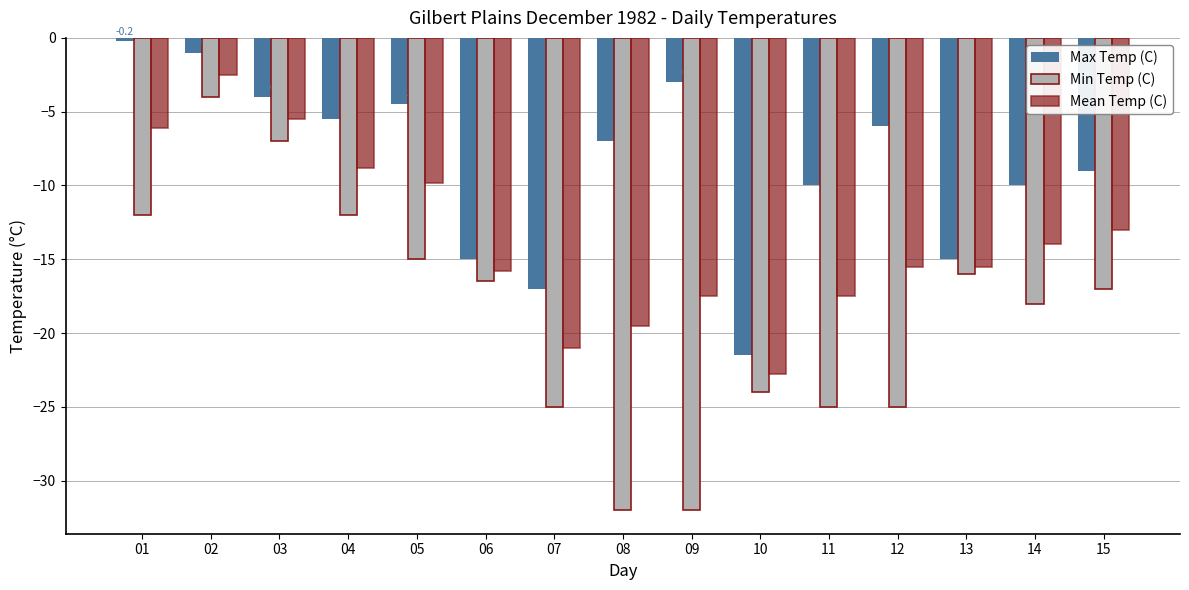

Reading left to right, list all the values displayed in this chart.

Max Temp (C): -0.2	-1.0	-4.0	-5.5	-4.5	-15.0	-17.0	-7.0	-3.0	-21.5	-10.0	-6.0	-15.0	-10.0	-9.0
Min Temp (C): -12.0	-4.0	-7.0	-12.0	-15.0	-16.5	-25.0	-32.0	-32.0	-24.0	-25.0	-25.0	-16.0	-18.0	-17.0
Mean Temp (C): -6.1	-2.5	-5.5	-8.8	-9.8	-15.8	-21.0	-19.5	-17.5	-22.8	-17.5	-15.5	-15.5	-14.0	-13.0